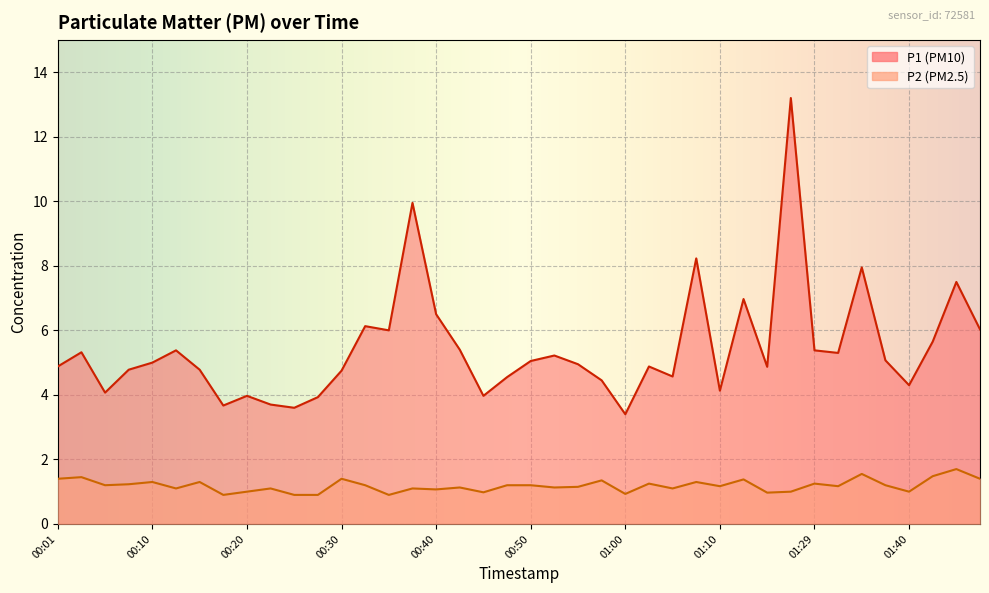

Is the value of P2 at 00:06 greater than the value of P1 at 00:06?

No